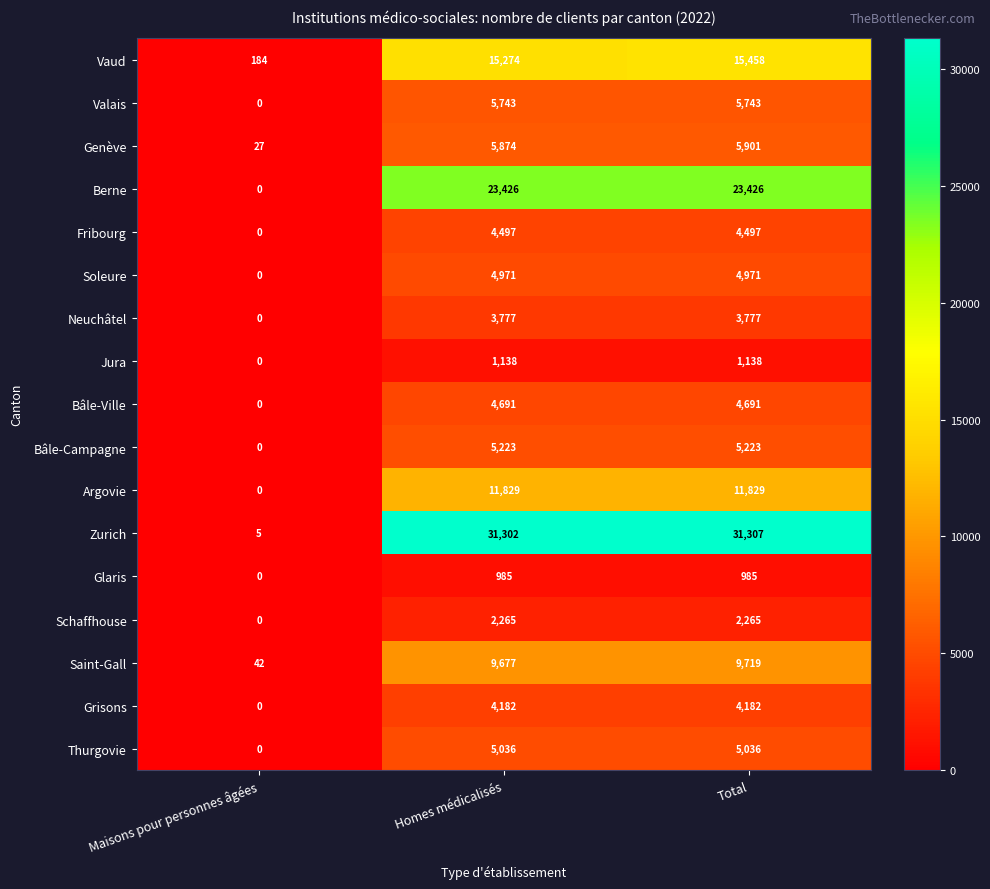

Rank the series by their maximum value, from highest to lowest.

Zurich, Berne, Vaud, Argovie, Saint-Gall, Genève, Valais, Bâle-Campagne, Thurgovie, Soleure, Bâle-Ville, Fribourg, Grisons, Neuchâtel, Schaffhouse, Jura, Glaris